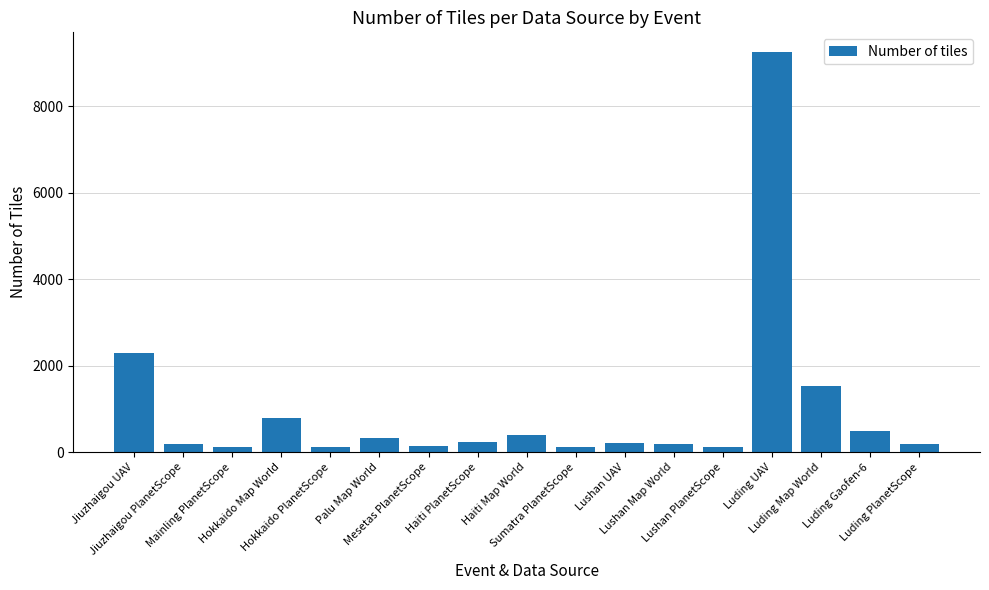

What is the greatest value displayed?

9252